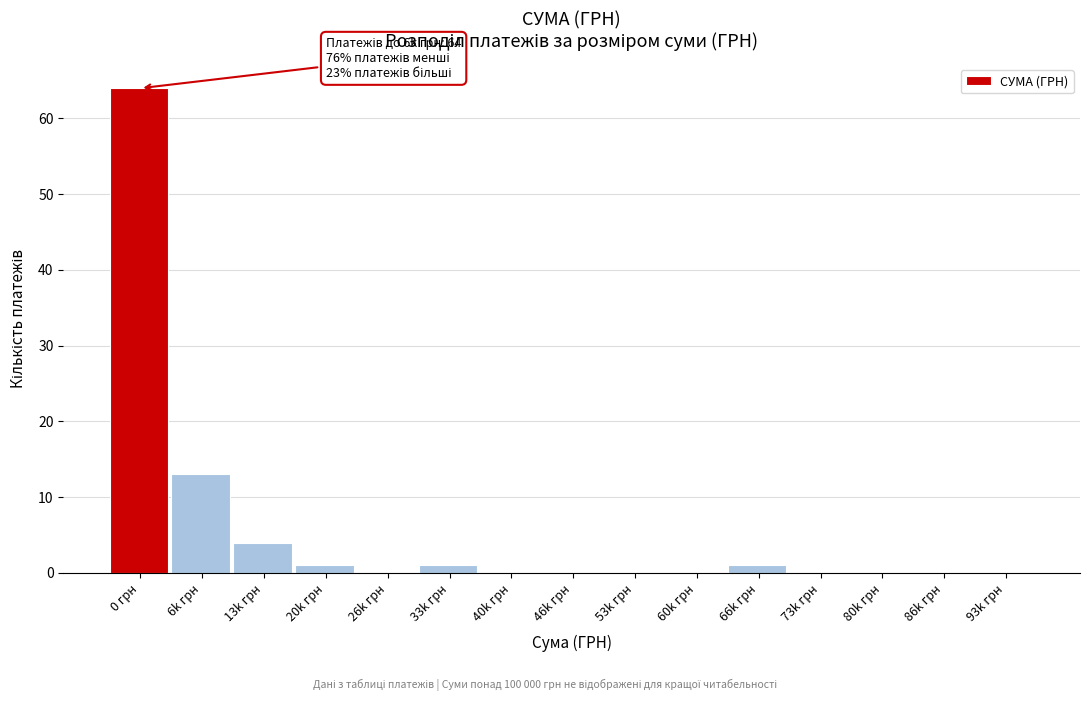

Reading left to right, extract all data points from this chart.

0 грн=64	6k грн=13	13k грн=4	20k грн=1	26k грн=0	33k грн=1	40k грн=0	46k грн=0	53k грн=0	60k грн=0	66k грн=1	73k грн=0	80k грн=0	86k грн=0	93k грн=0